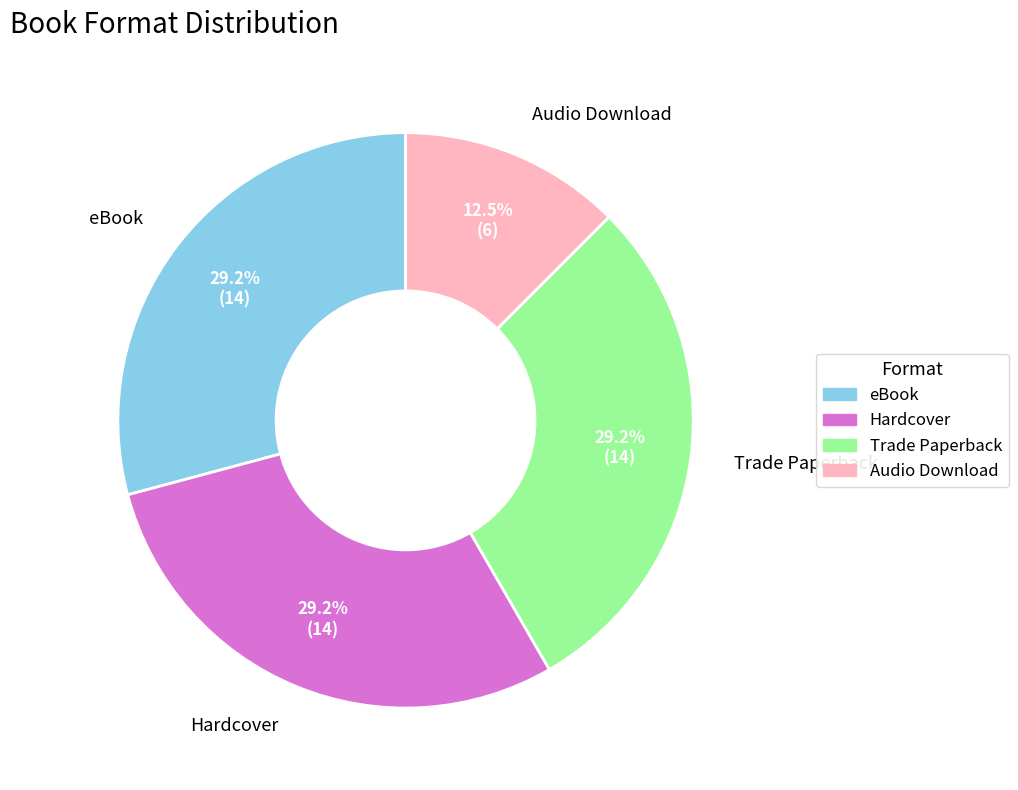

Approximately how many times larger is the value at eBook compared to Audio Download?

2.3